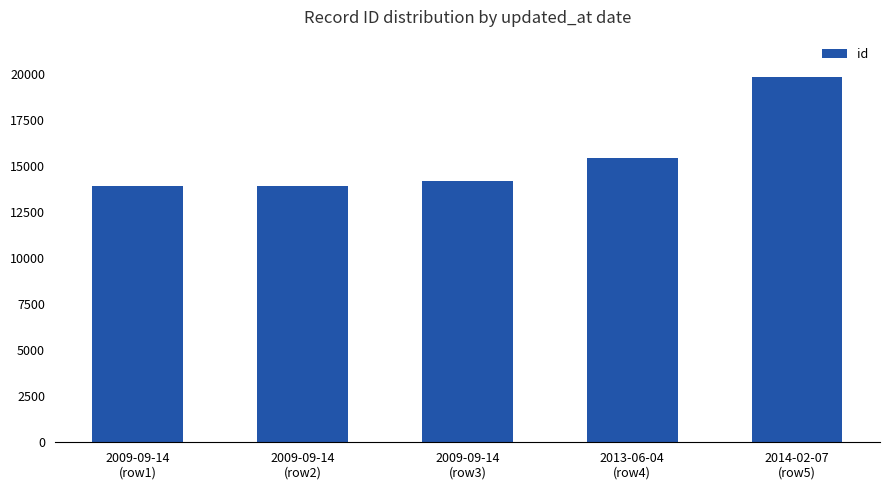

What is the smallest value displayed?

13898